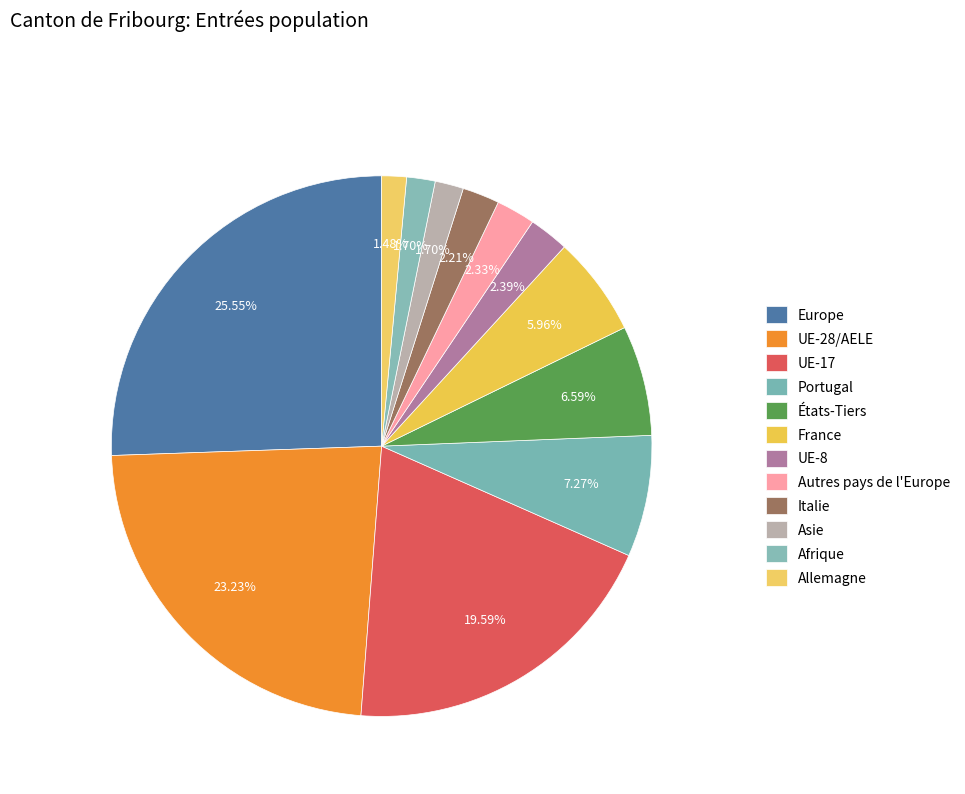

How many slices are in this pie chart?

12